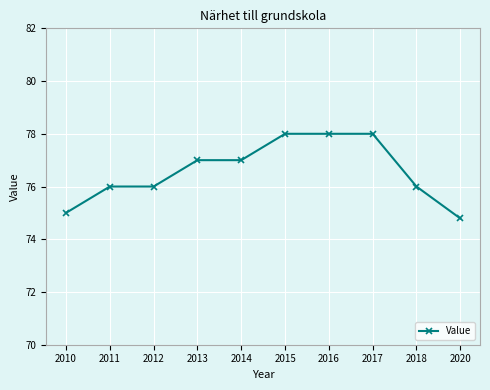

How many lines are shown in the chart?

1